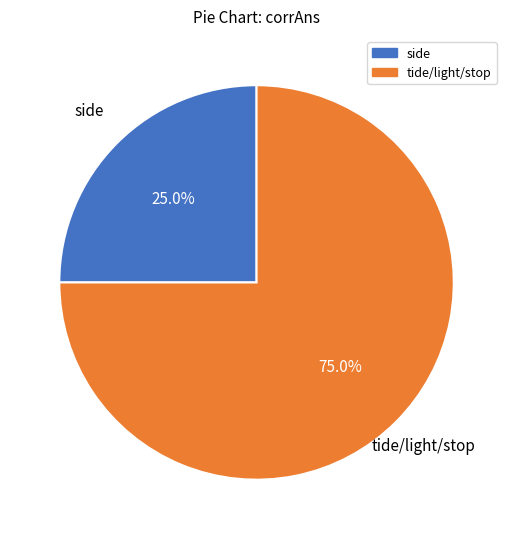

Is there a majority slice in this chart?

Yes